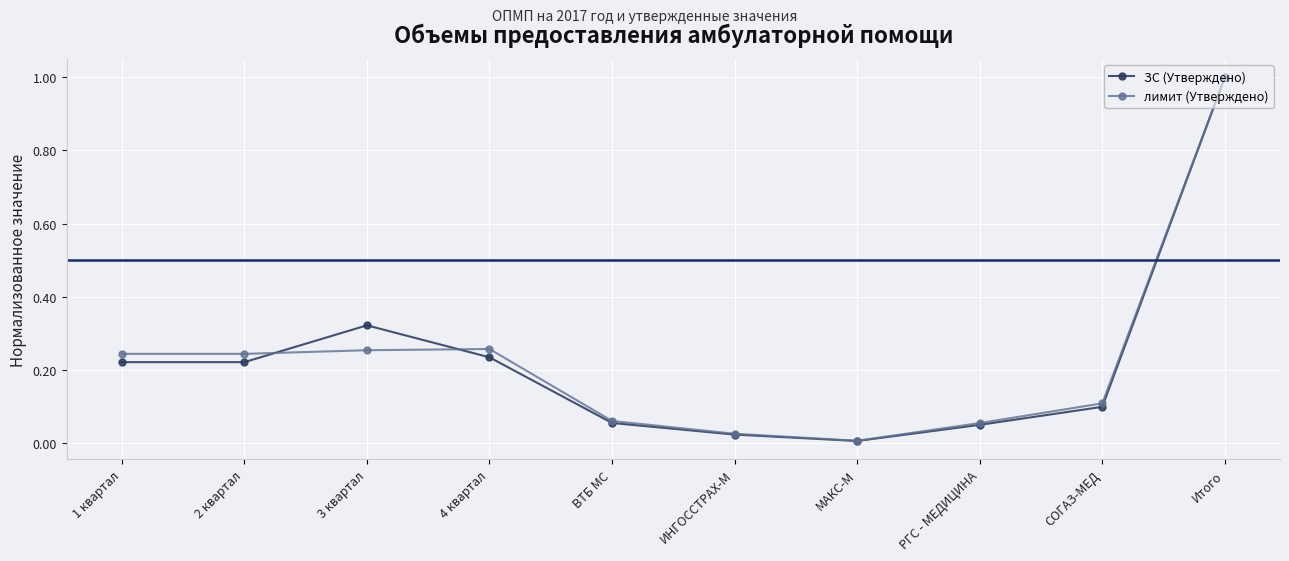

In ЗС (Утверждено), how many points are higher than both neighbors (excluding endpoints)?

1